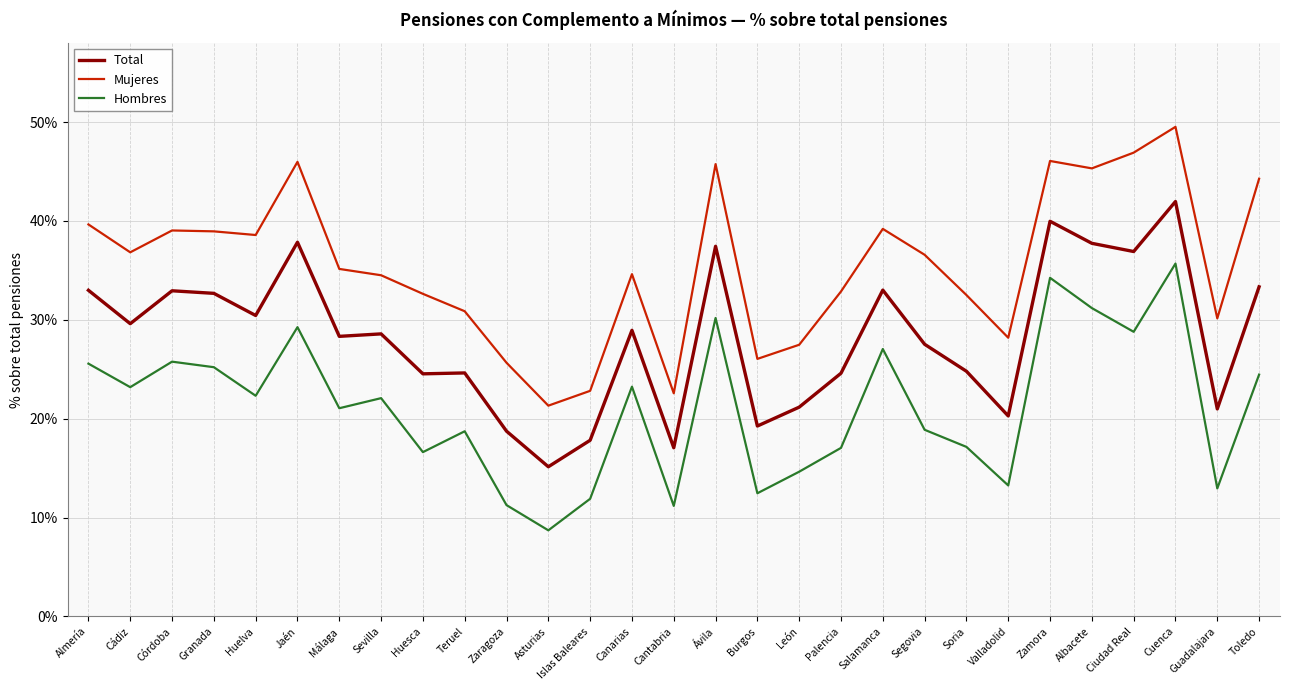

Does the chart display data point markers on the line(s)?

No